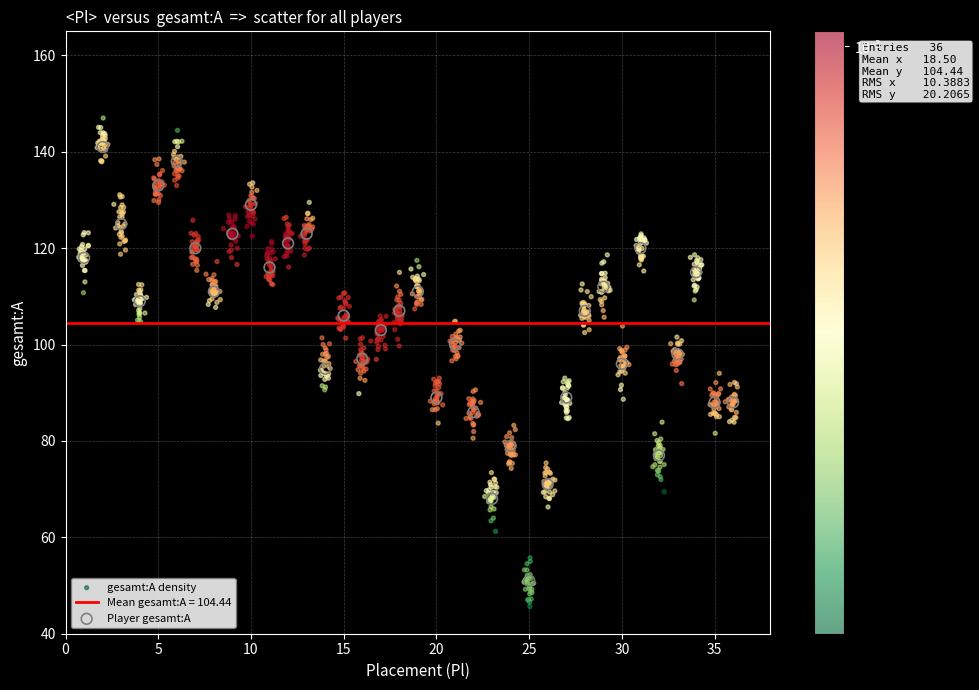

Which series reaches the minimum Y coordinate?

gesamt:A density